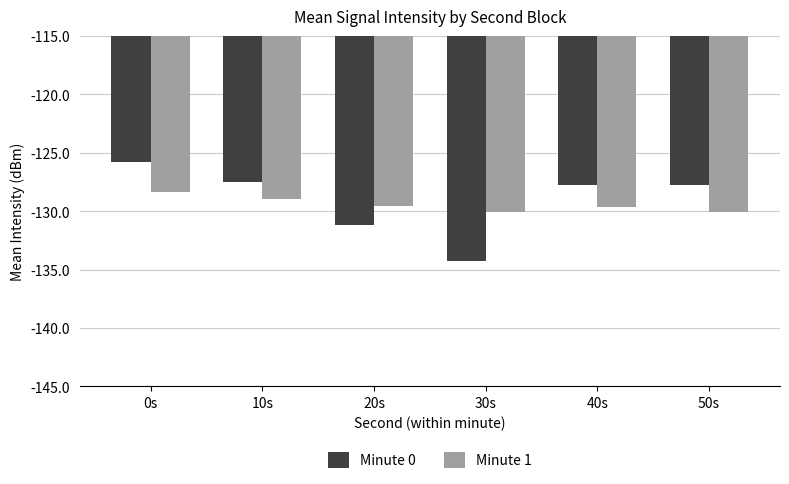

Is it true that Minute 0 equals -125.8 at 0s?

True